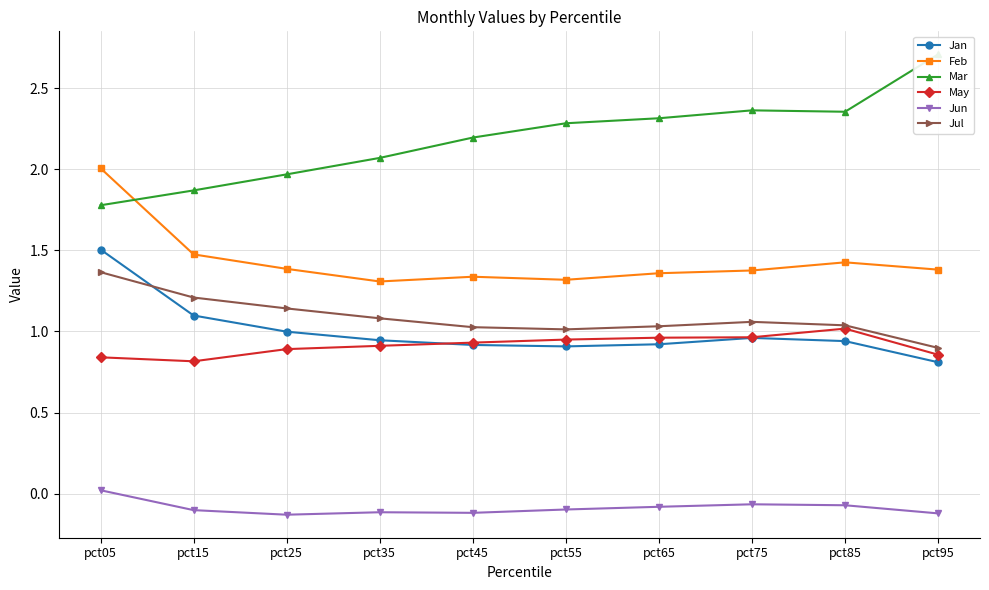

Does the chart display data point markers on the line(s)?

Yes